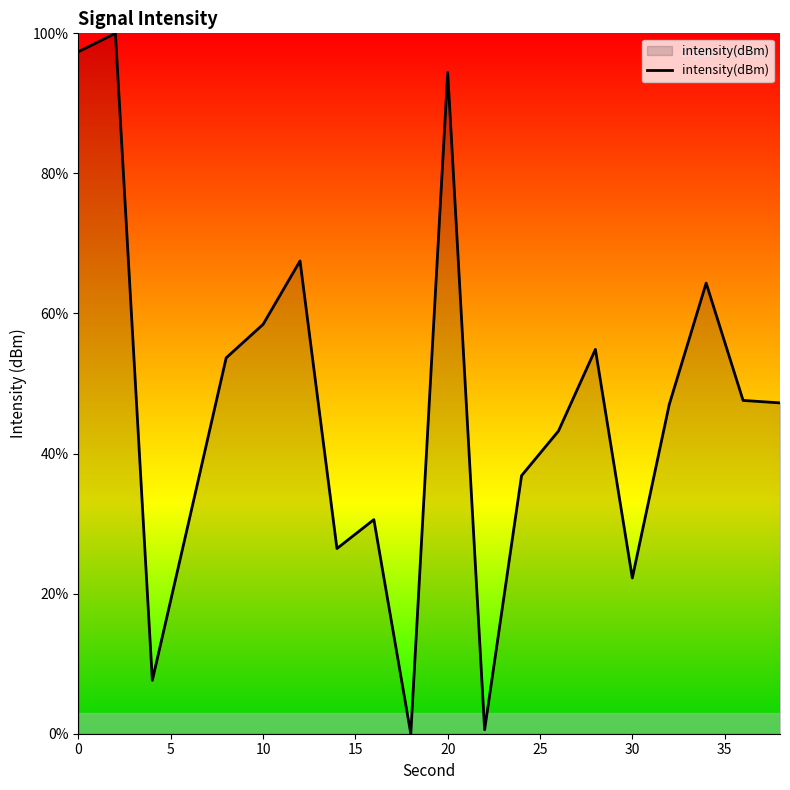

How many lines are shown in the chart?

1